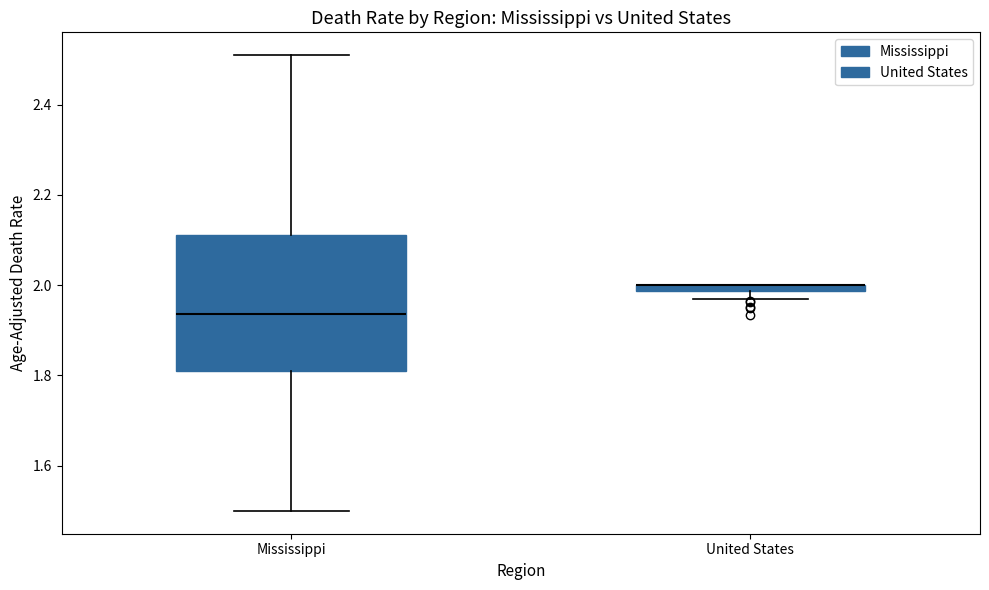

Which box is the tallest, from its lower edge to its upper edge?

Mississippi